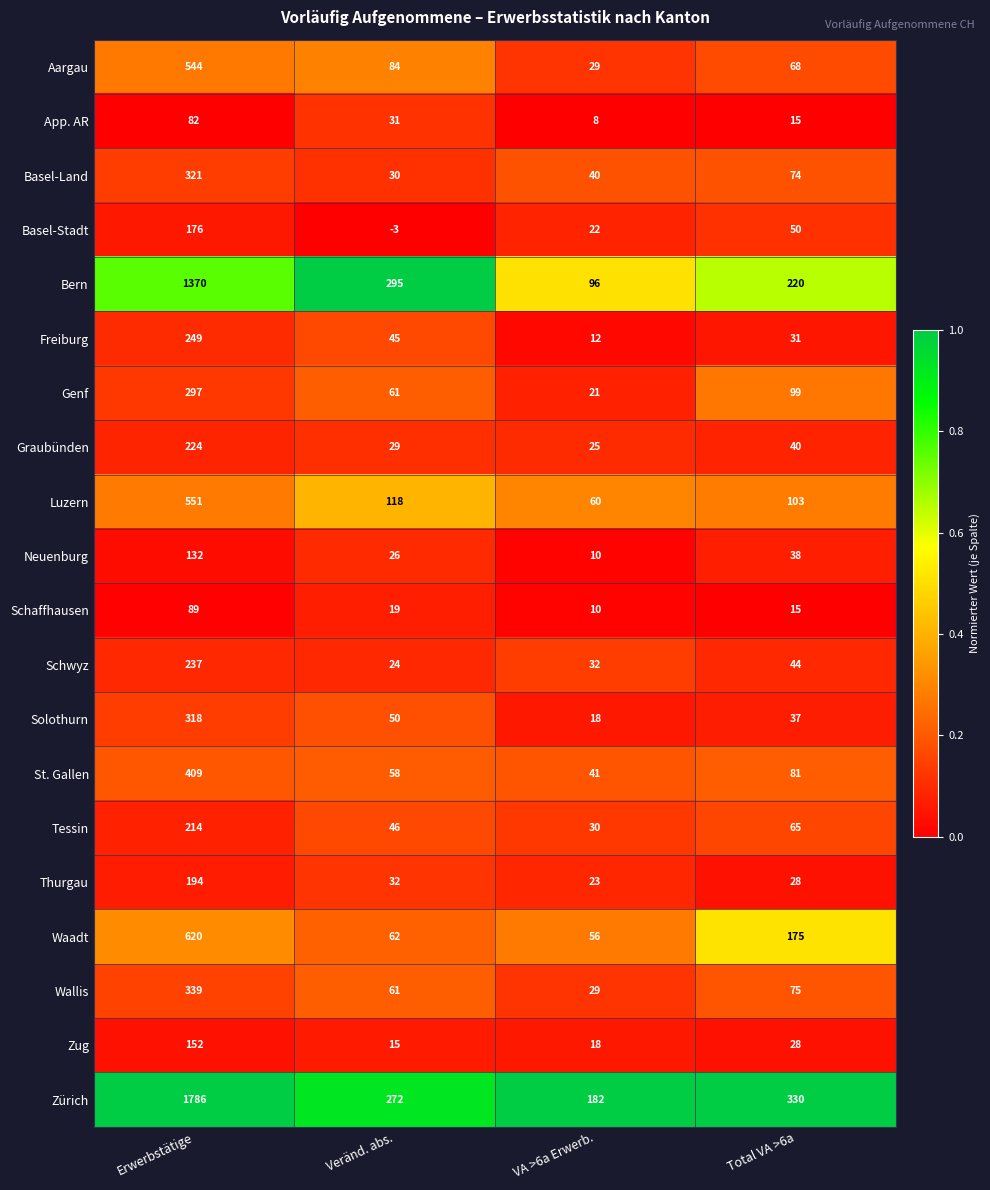

Where does the Thurgau series first go above 32?

Erwerbstätige